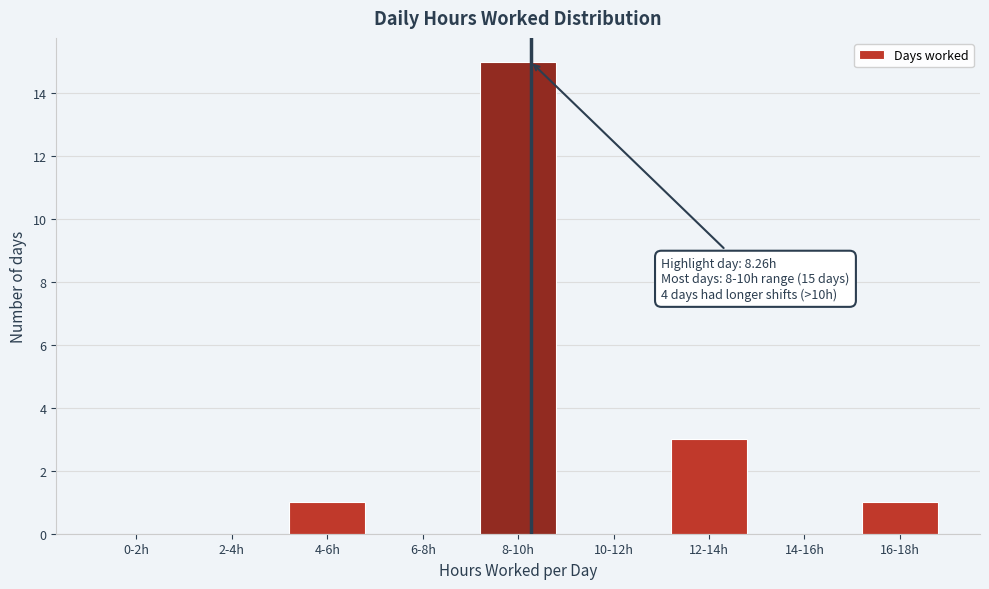

Reading left to right, list all the values displayed in this chart.

0-2h=0	2-4h=0	4-6h=1	6-8h=0	8-10h=15	10-12h=0	12-14h=3	14-16h=0	16-18h=1